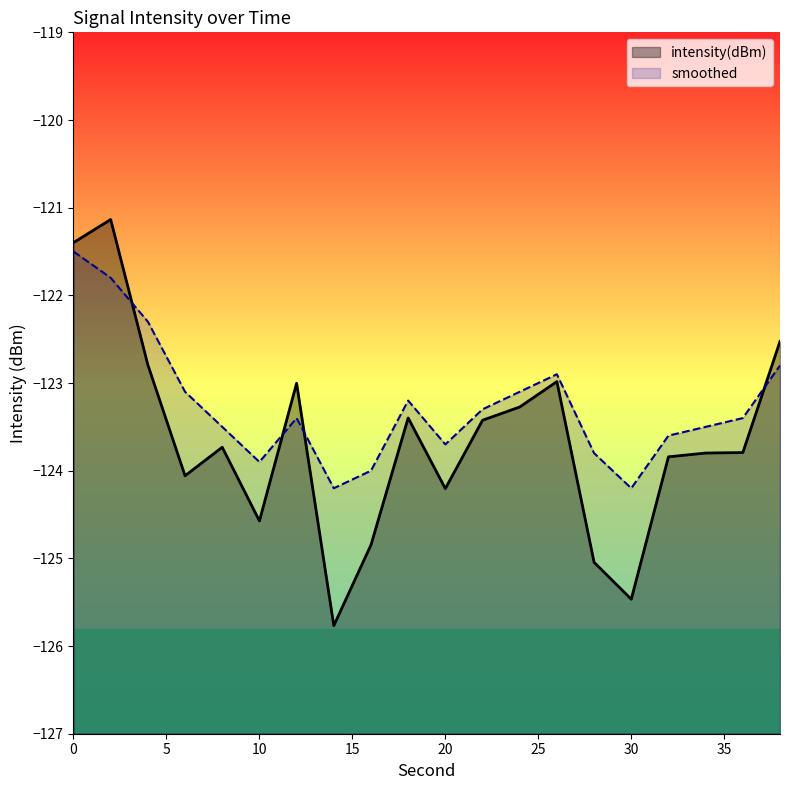

At which category does the chart reach its minimum across all series?

14